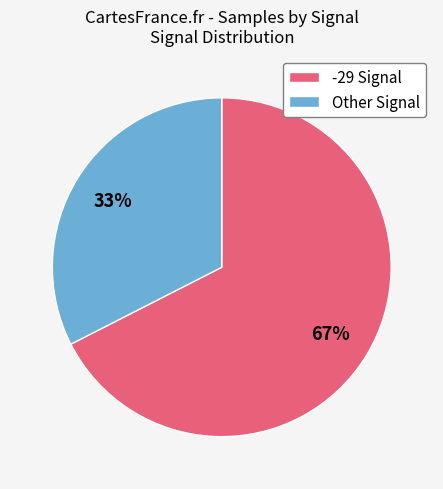

Do Other Signal and -29 Signal together represent more than half of the pie?

Yes